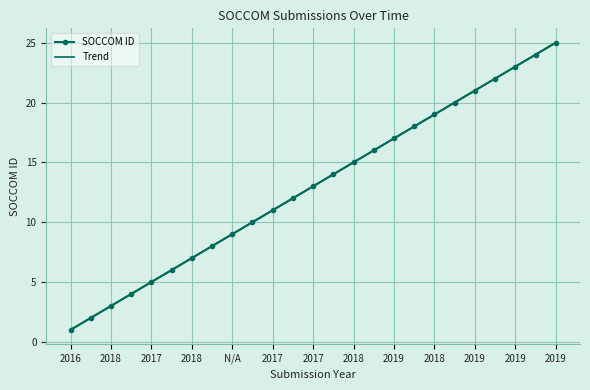

True or false: SOCCOM ID has more than 0 points higher than both neighbors.

False